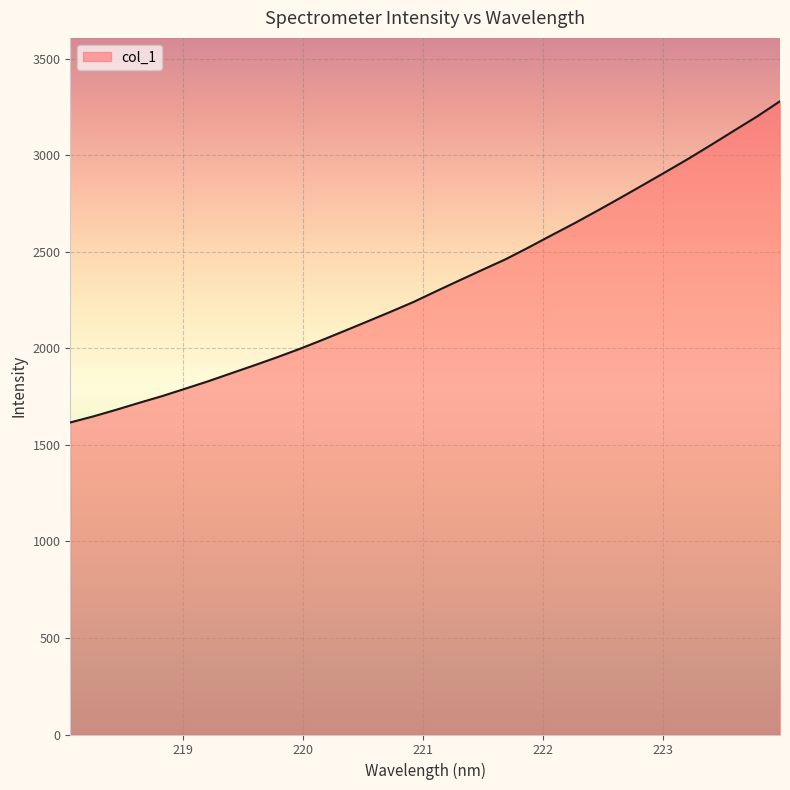

What is the smallest value displayed?

1615.9